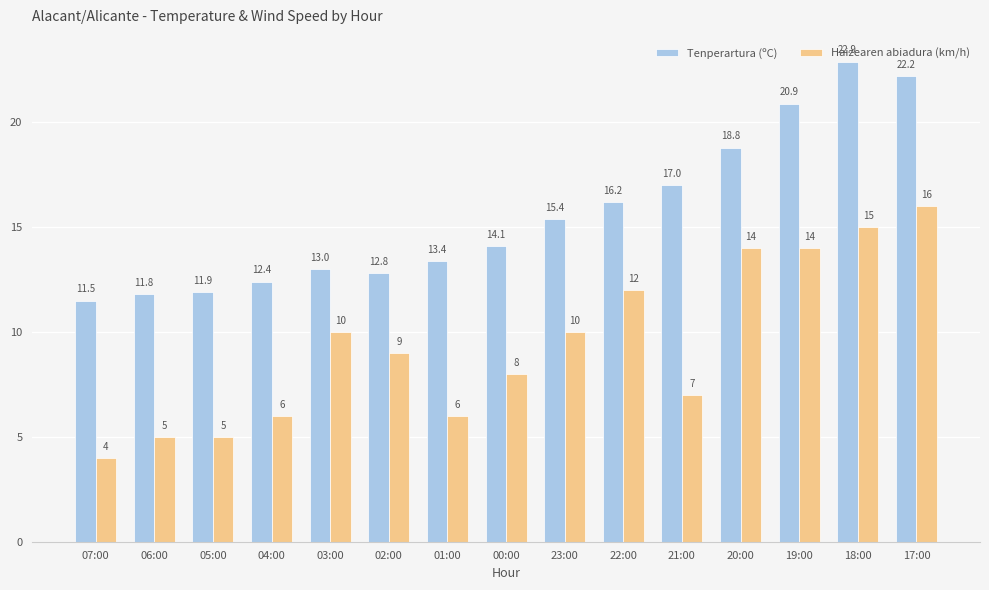

Which series has the largest total across all categories?

Tenperartura (ºC)